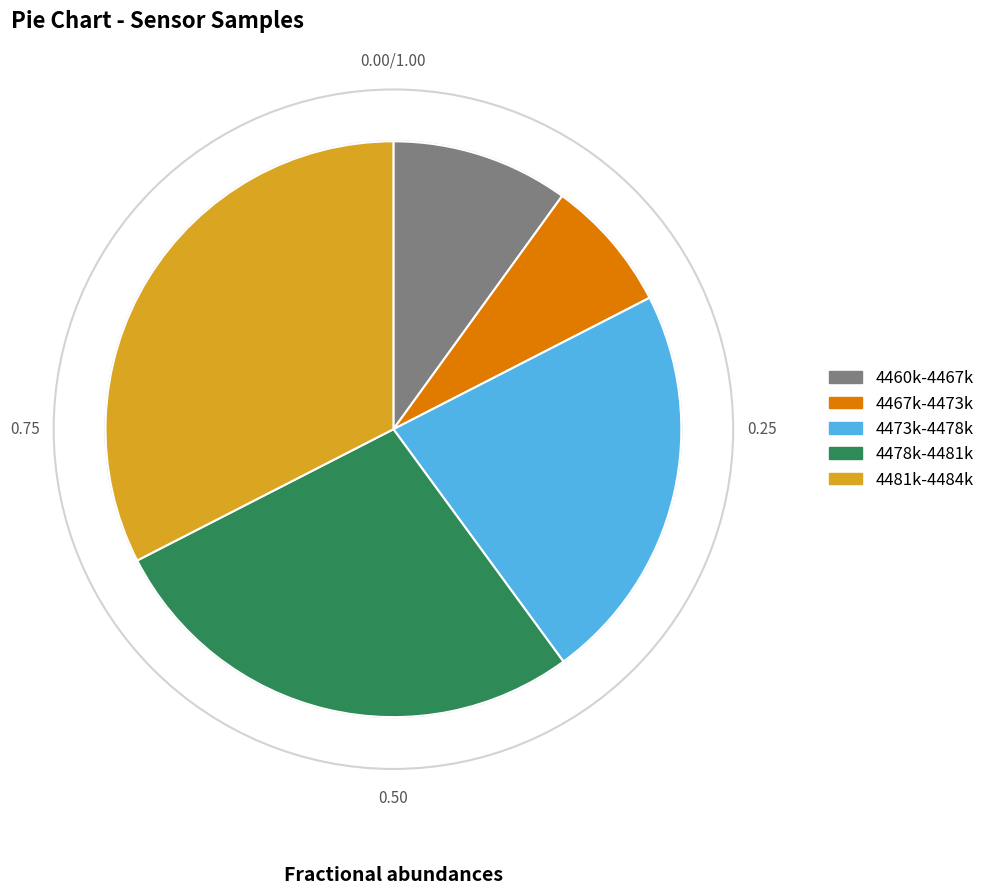

Does 32 account for over 50% of the chart?

No